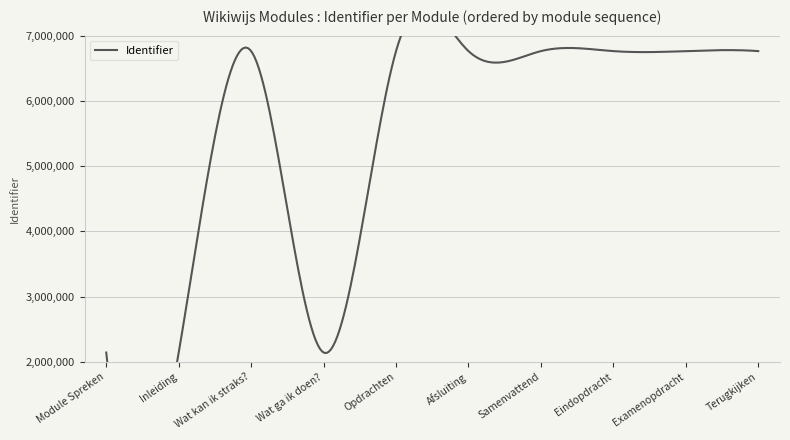

Which label corresponds to the smallest value in the chart?

Module Spreken